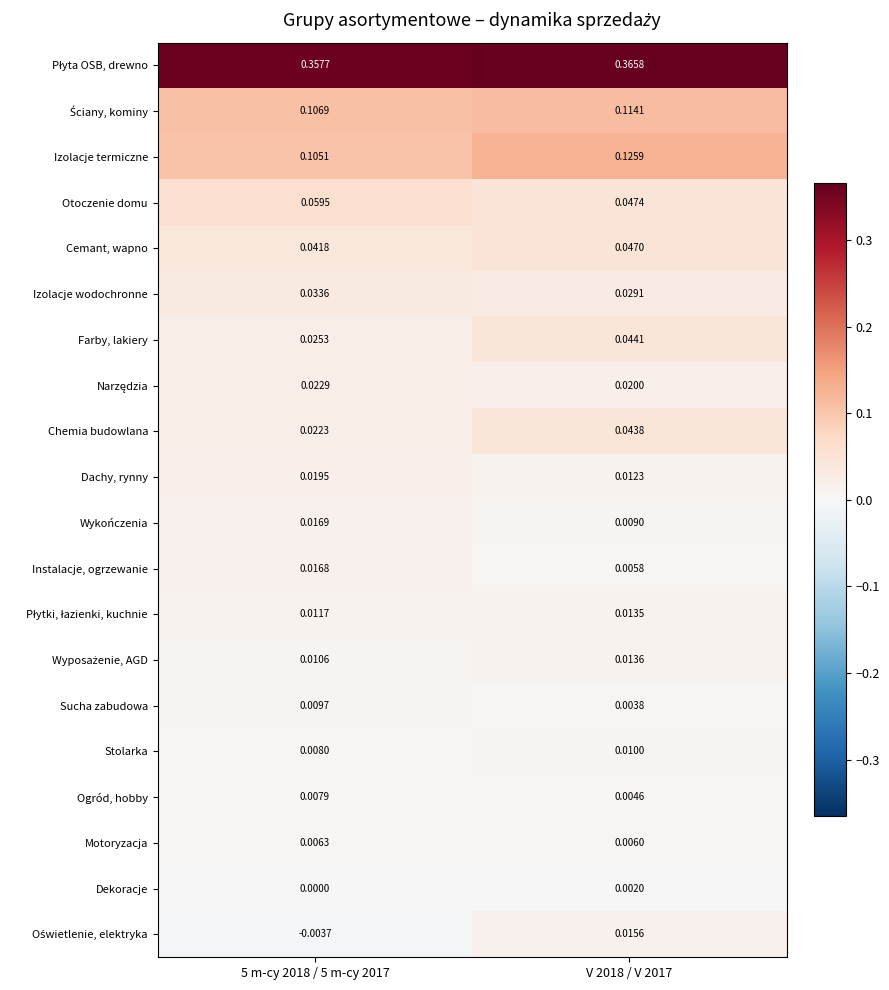

Which series has the largest range (max minus min)?

Chemia budowlana